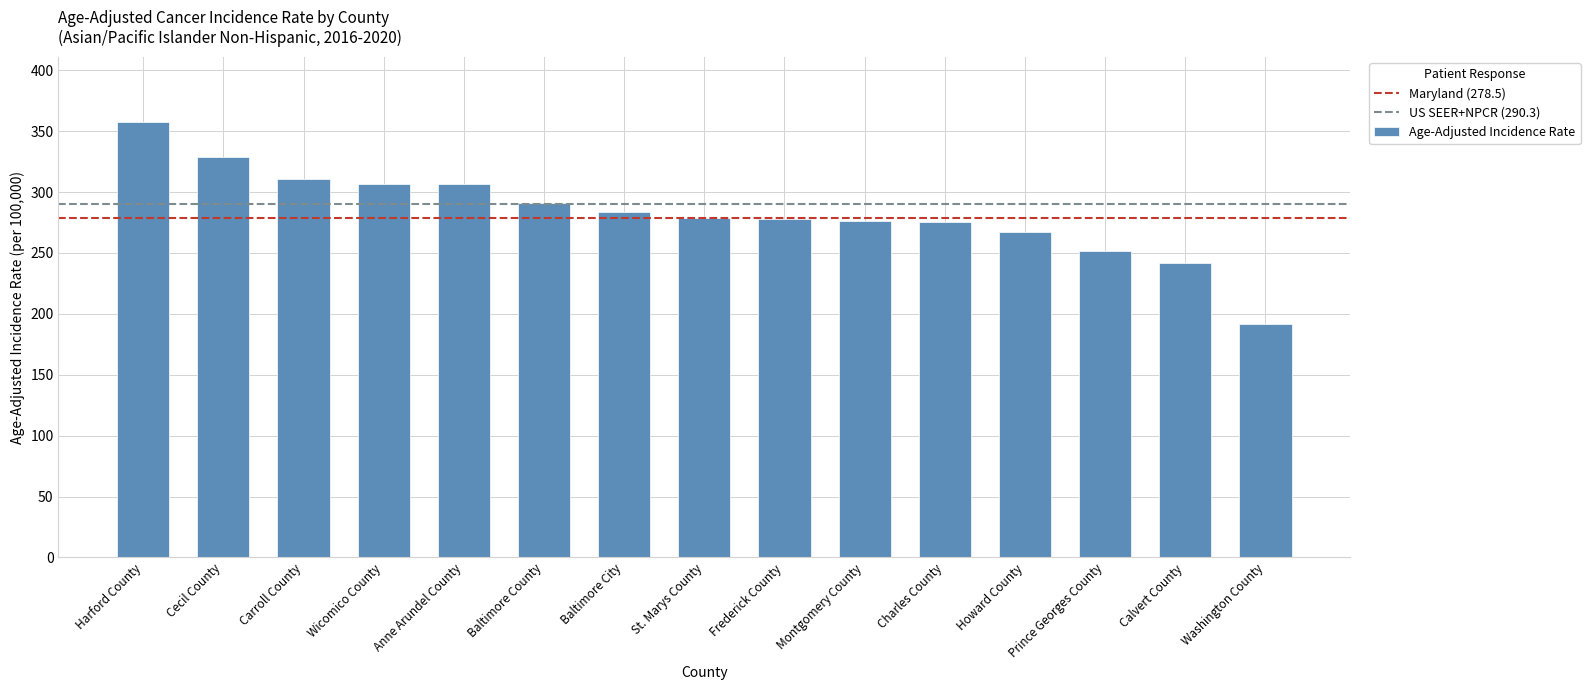

Is it true that the value at Baltimore City is 76.2?

False